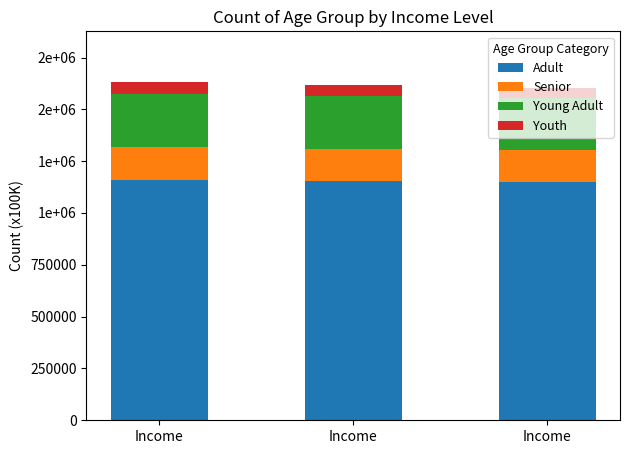

At which label does Senior first exceed 155000?

Income
